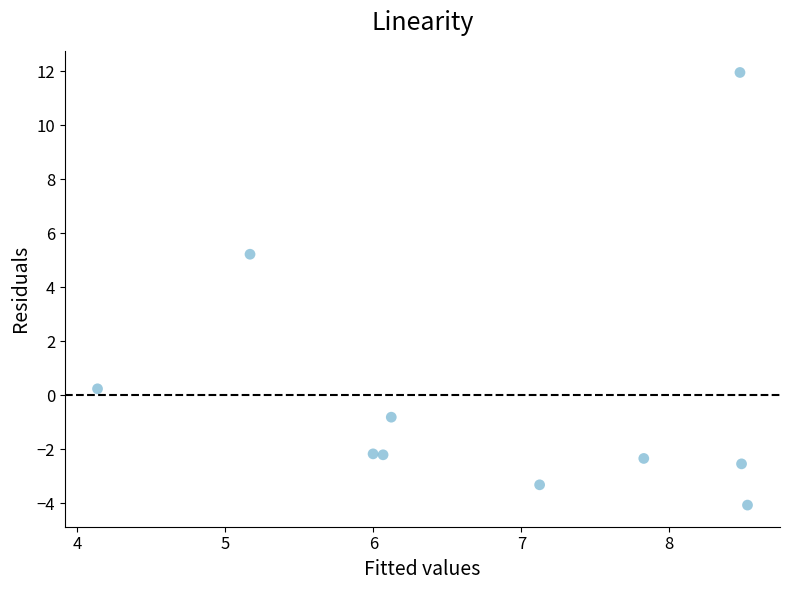

What is the range of Y values (max minus min)?

16.0